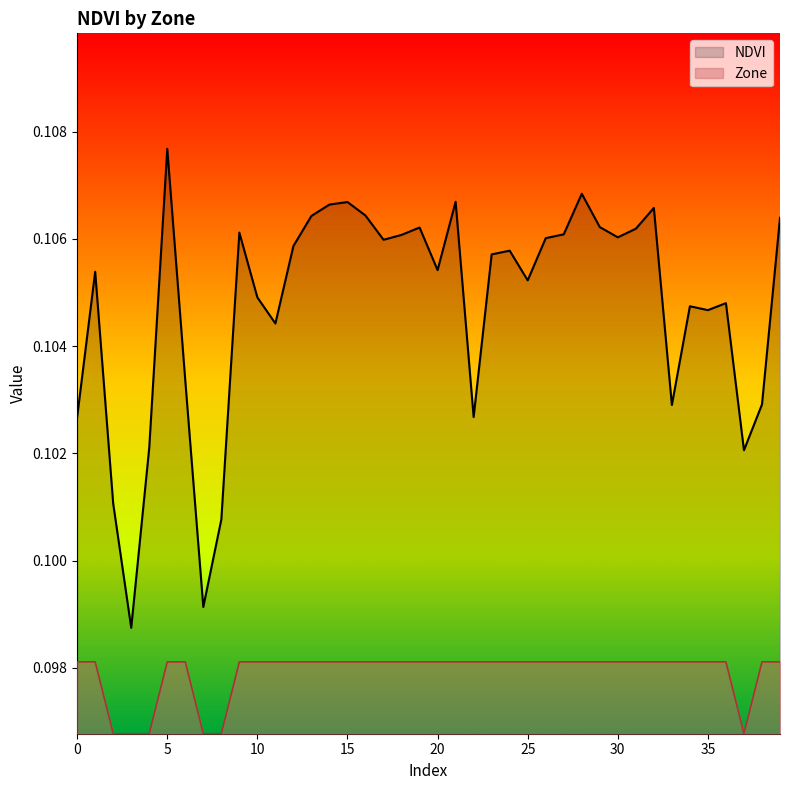

Reading right to left, list all the values displayed in this chart.

NDVI: 39=0.1	38=0.1	37=0.1	36=0.1	35=0.1	34=0.1	33=0.1	32=0.1	31=0.1	30=0.1	29=0.1	28=0.1	27=0.1	26=0.1	25=0.1	24=0.1	23=0.1	22=0.1	21=0.1	20=0.1	19=0.1	18=0.1	17=0.1	16=0.1	15=0.1	14=0.1	13=0.1	12=0.1	11=0.1	10=0.1	9=0.1	8=0.1	7=0.1	6=0.1	5=0.1	4=0.1	3=0.1	2=0.1	1=0.1	0=0.1
Zone: 39=0.1	38=0.1	37=0.1	36=0.1	35=0.1	34=0.1	33=0.1	32=0.1	31=0.1	30=0.1	29=0.1	28=0.1	27=0.1	26=0.1	25=0.1	24=0.1	23=0.1	22=0.1	21=0.1	20=0.1	19=0.1	18=0.1	17=0.1	16=0.1	15=0.1	14=0.1	13=0.1	12=0.1	11=0.1	10=0.1	9=0.1	8=0.1	7=0.1	6=0.1	5=0.1	4=0.1	3=0.1	2=0.1	1=0.1	0=0.1